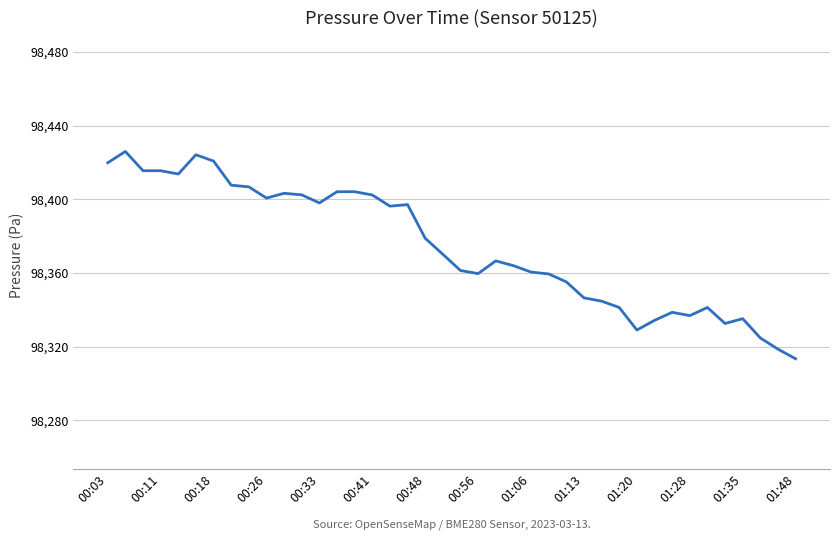

Is this an area chart (filled region under the line)?

No